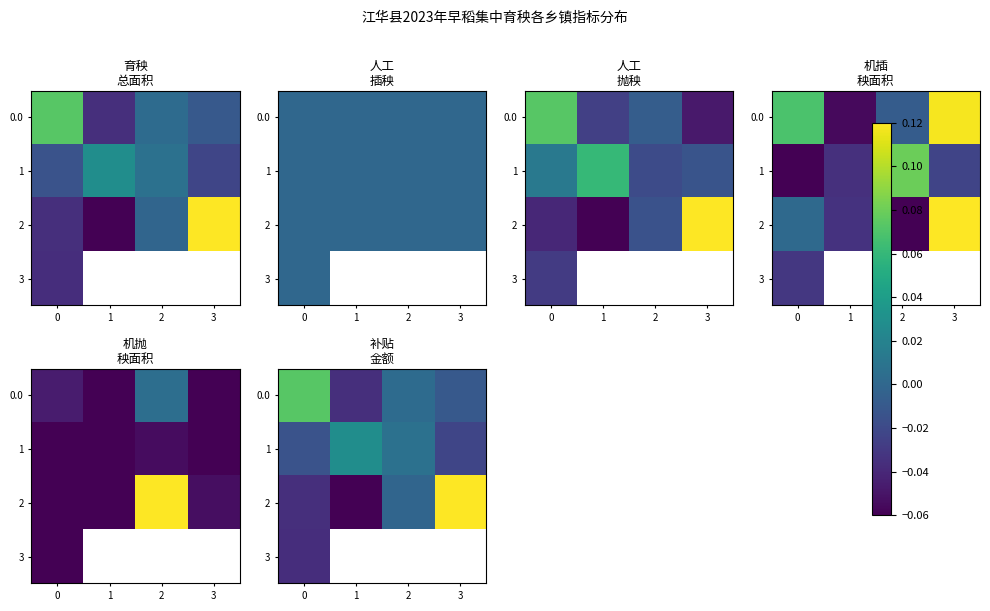

How many data points does each series have?

4